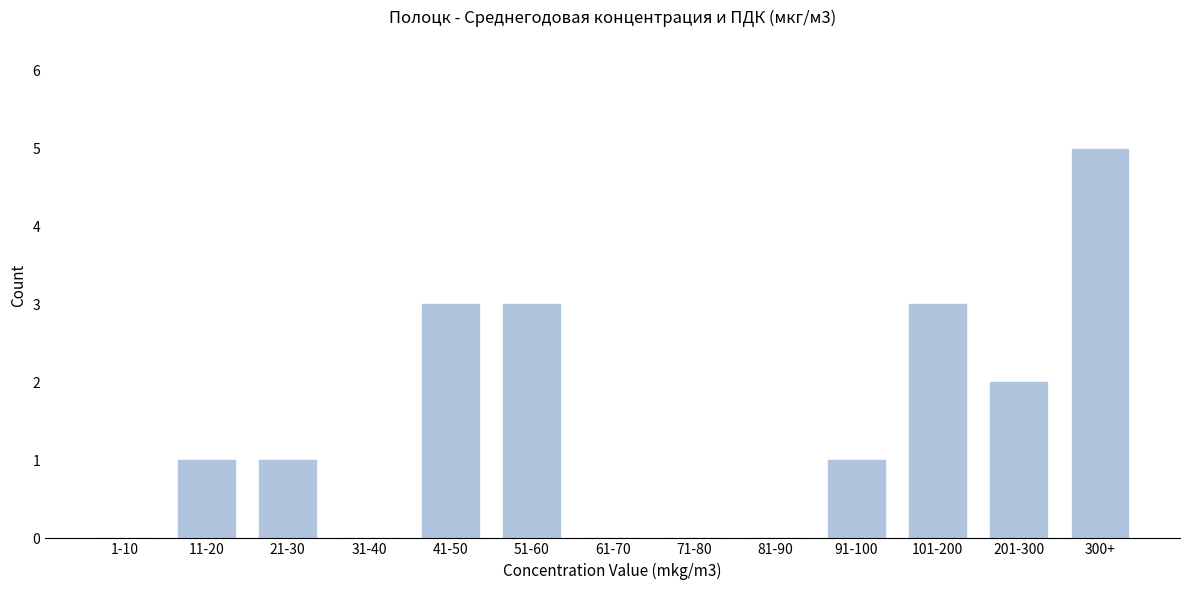

Reading left to right, list all the values displayed in this chart.

1-10=0	11-20=1	21-30=1	31-40=0	41-50=3	51-60=3	61-70=0	71-80=0	81-90=0	91-100=1	101-200=3	201-300=2	300+=5